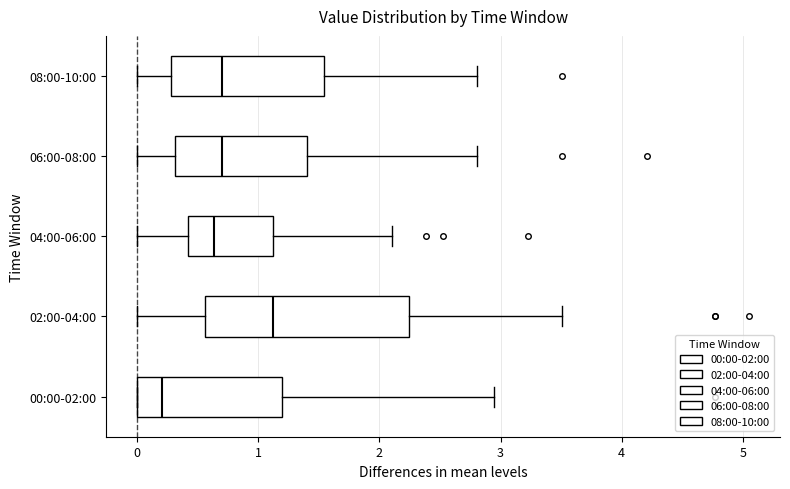

Reading bottom to top, transcribe this box plot: for each box, give where its median line is, the range the box spans, and where its two whiskers end, as read against the x-axis. The values are not printed on the chart, so give them approximately, as read against the axis.

00:00-02:00: median 0.2, box 0.0 to 1.2, whiskers 0.0 to 2.9
02:00-04:00: median 1.1, box 0.6 to 2.2, whiskers 0.0 to 3.5
04:00-06:00: median 0.6, box 0.4 to 1.1, whiskers 0.0 to 2.1
06:00-08:00: median 0.7, box 0.3 to 1.4, whiskers 0.0 to 2.8
08:00-10:00: median 0.7, box 0.3 to 1.5, whiskers 0.0 to 2.8